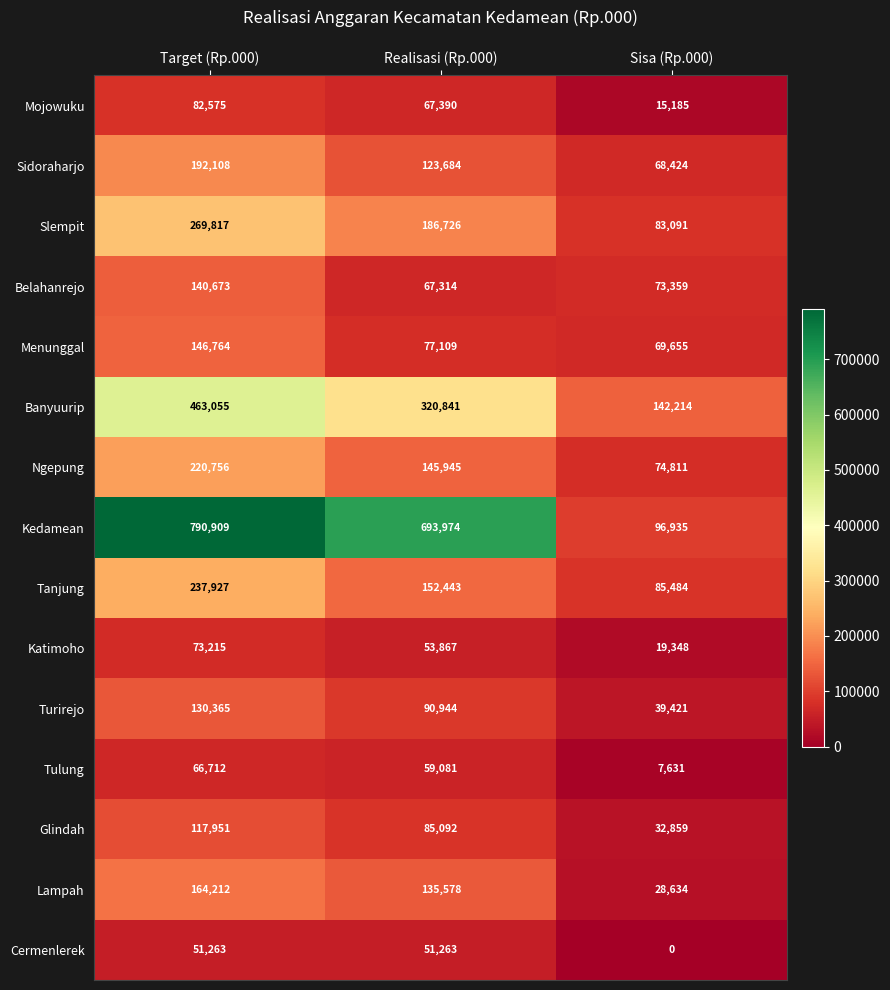

Between Target (Rp.000) and Sisa (Rp.000), which series saw the biggest shift?

Kedamean